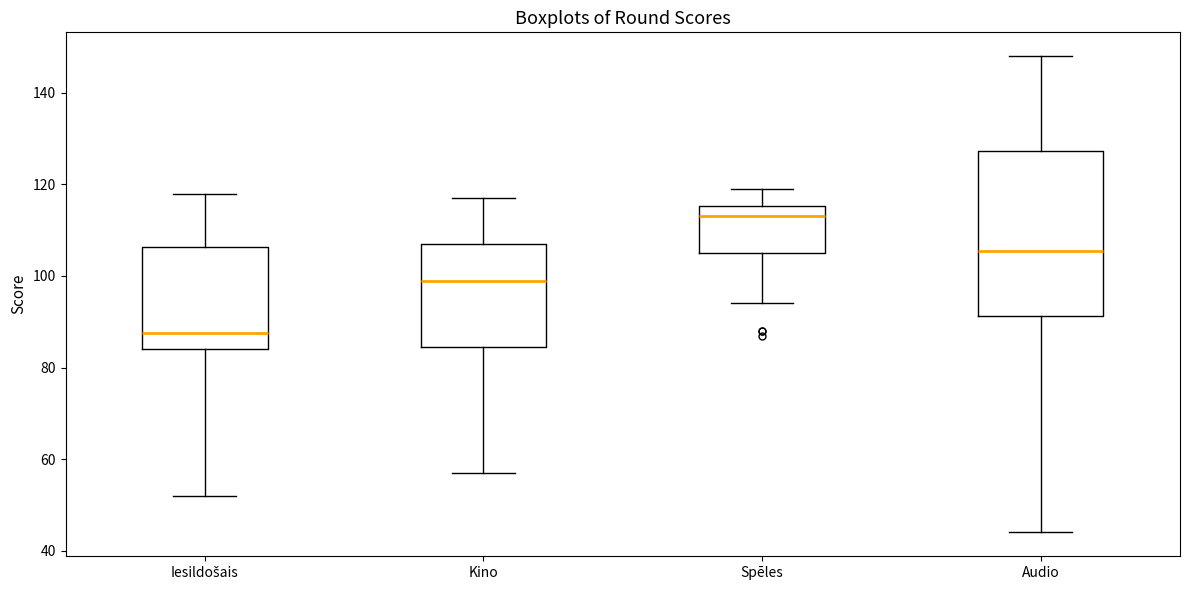

Where does the lower whisker of the box for Audio end on the y-axis? The values are not printed on the chart, so give them approximately, as read against the axis.

44